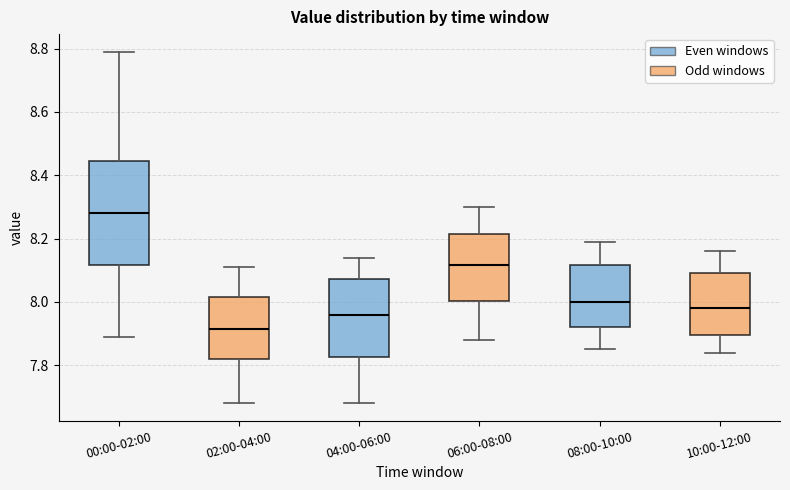

Reading left to right, read every box against the y-axis: the position of its median line, the range the box covers, and the ends of its whiskers. The values are not printed on the chart, so give them approximately, as read against the axis.

00:00-02:00: median 8.28, box 8.12 to 8.44, whiskers 7.90 to 8.80
02:00-04:00: median 7.92, box 7.82 to 8.02, whiskers 7.68 to 8.12
04:00-06:00: median 7.96, box 7.82 to 8.08, whiskers 7.68 to 8.14
06:00-08:00: median 8.12, box 8.00 to 8.22, whiskers 7.88 to 8.30
08:00-10:00: median 8.00, box 7.92 to 8.12, whiskers 7.86 to 8.20
10:00-12:00: median 7.98, box 7.90 to 8.10, whiskers 7.84 to 8.16